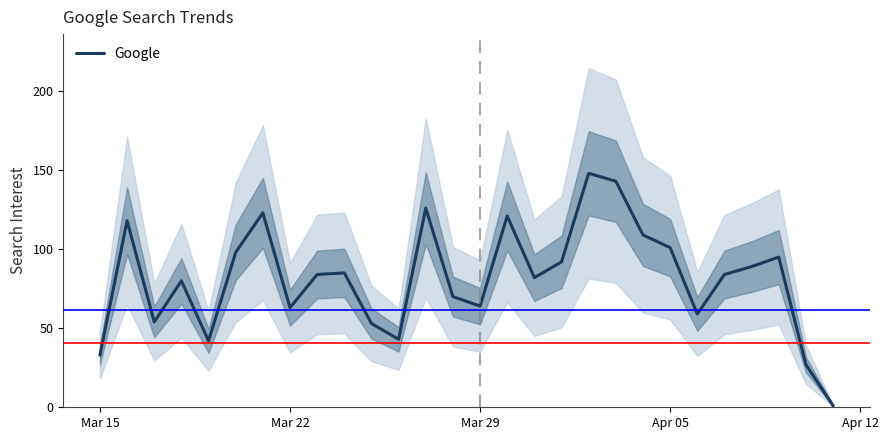

Reading left to right, what are all the values shown in this chart?

33	118	54	80	42	98	123	63	84	85	53	43	126	70	64	121	82	92	148	143	109	101	59	84	89	95	27	1